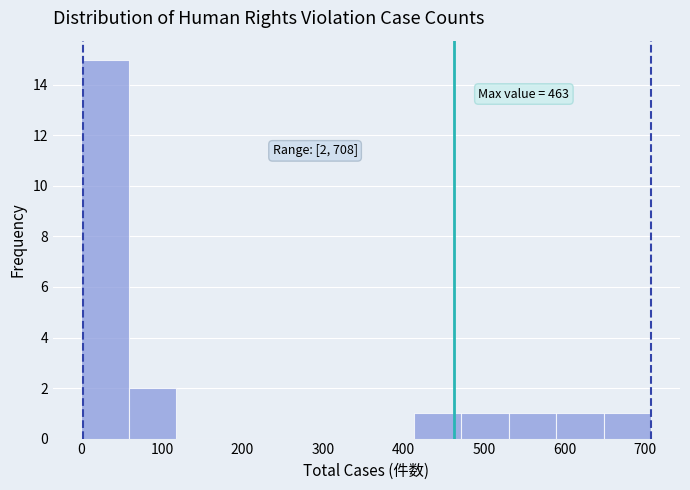

Which range on the x-axis has the tallest bar?

0 to 59